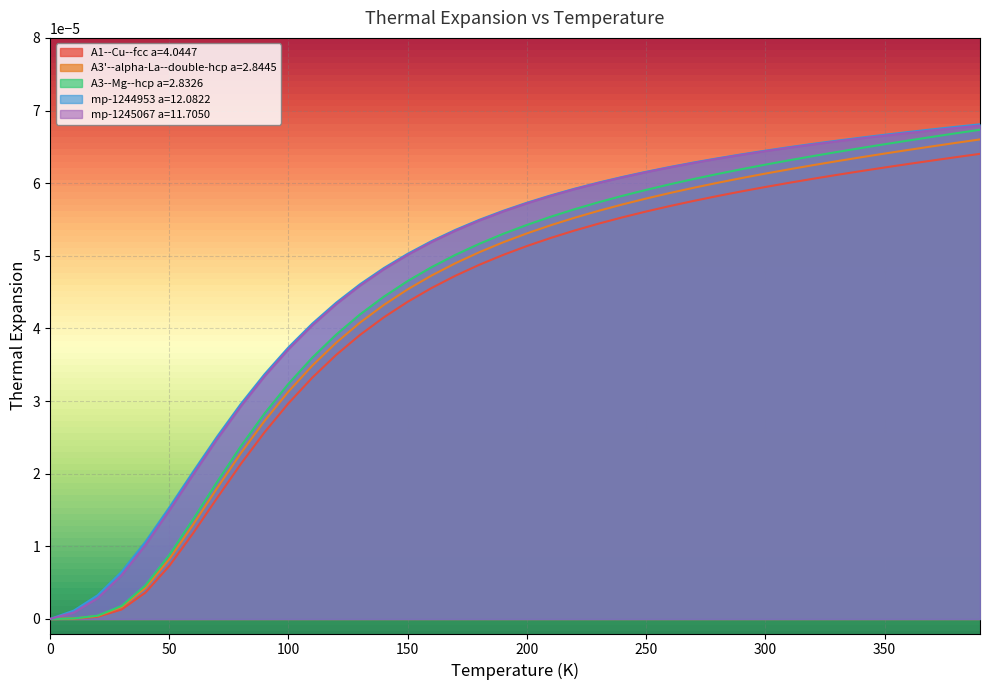

What are all the series names shown in the legend?

A1--Cu--fcc a=4.0447, A3'--alpha-La--double-hcp a=2.8445, A3--Mg--hcp a=2.8326, mp-1244953 a=12.0822, mp-1245067 a=11.7050